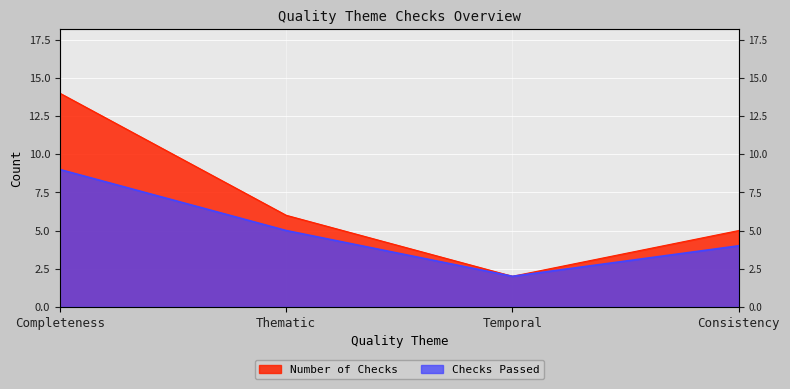

What is the total value across all series at Completeness?

23